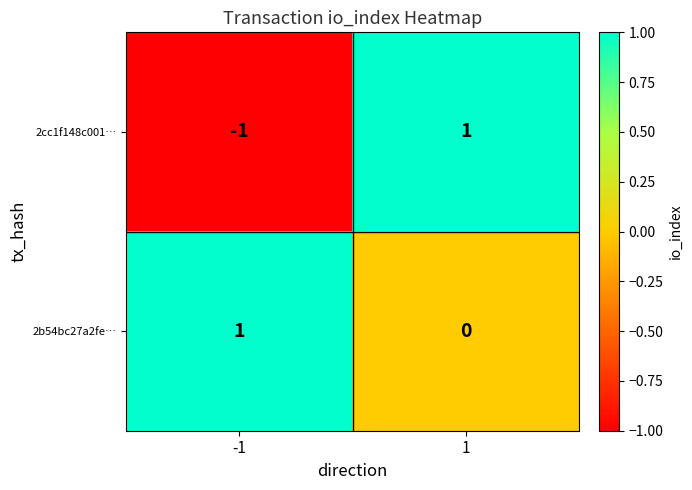

True or false: 2b54bc27a2fe… has a value of 0 at 1.

True